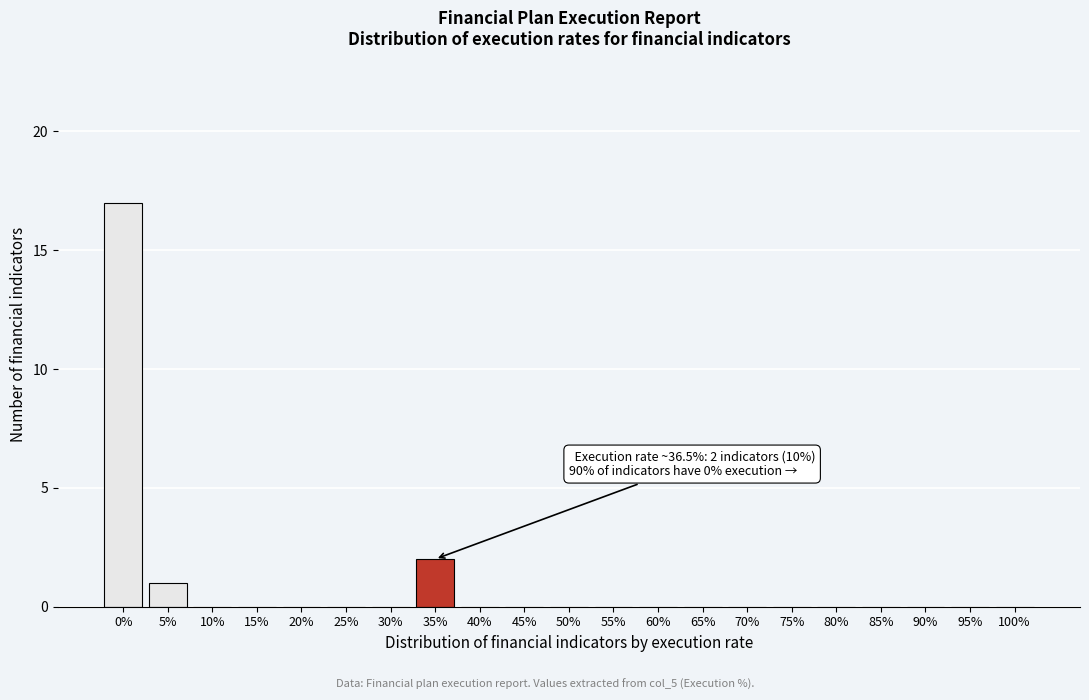

Reading left to right, what are all the values shown in this chart?

0%=17	5%=1	10%=0	15%=0	20%=0	25%=0	30%=0	35%=2	40%=0	45%=0	50%=0	55%=0	60%=0	65%=0	70%=0	75%=0	80%=0	85%=0	90%=0	95%=0	100%=0